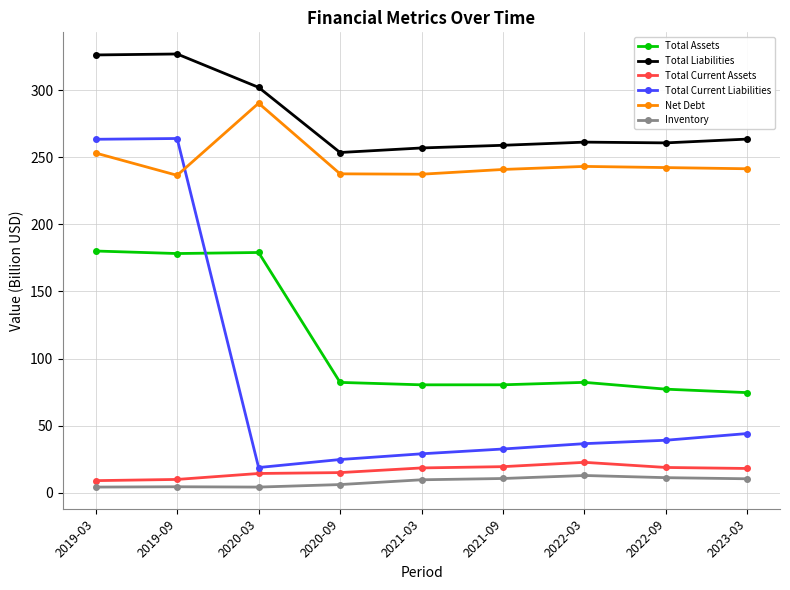

Which series changed the most between 2019-03 and 2021-03?

Total Current Liabilities